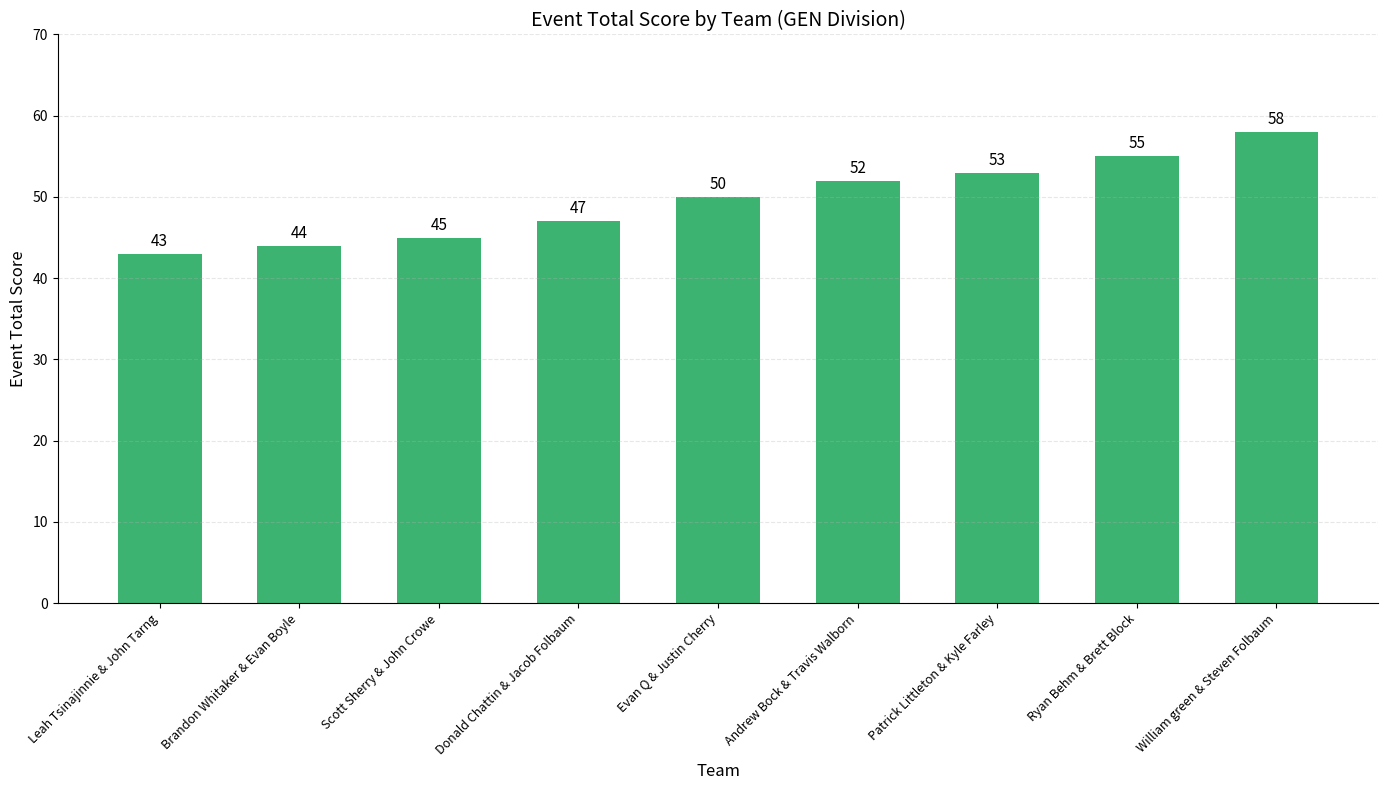

The chart shows a value of 89 at Andrew Bock & Travis Walborn. True or false?

False